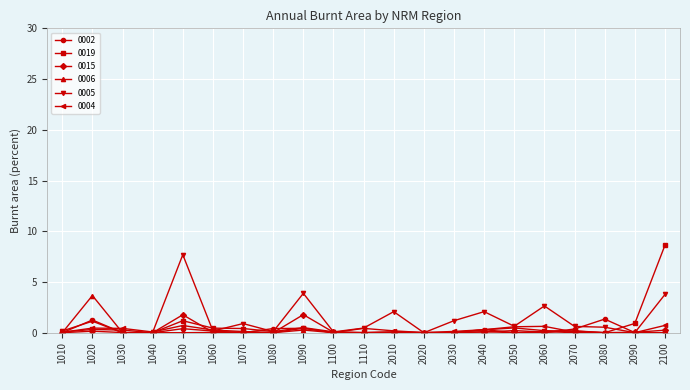

Is this an area chart (filled region under the line)?

No